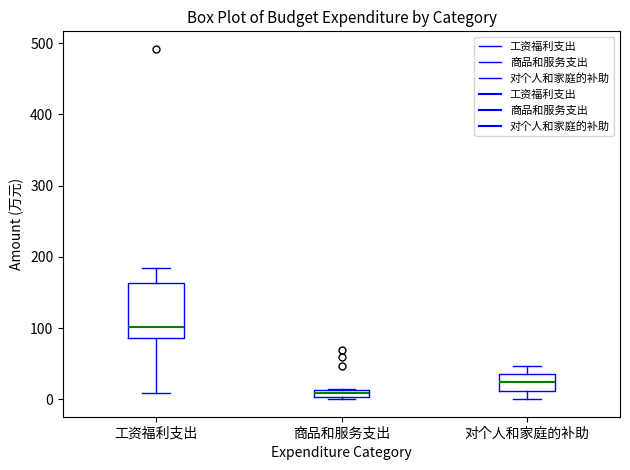

Where does the median line of the box for 工资福利支出 sit on the y-axis? The values are not printed on the chart, so give them approximately, as read against the axis.

100